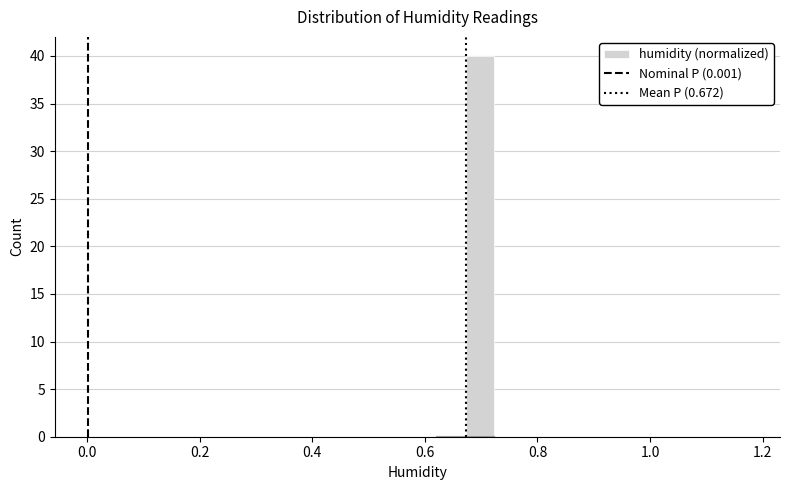

Around what value on the x-axis is the tallest bar? Give the approximate position of its centre, as read against the axis.

0.70